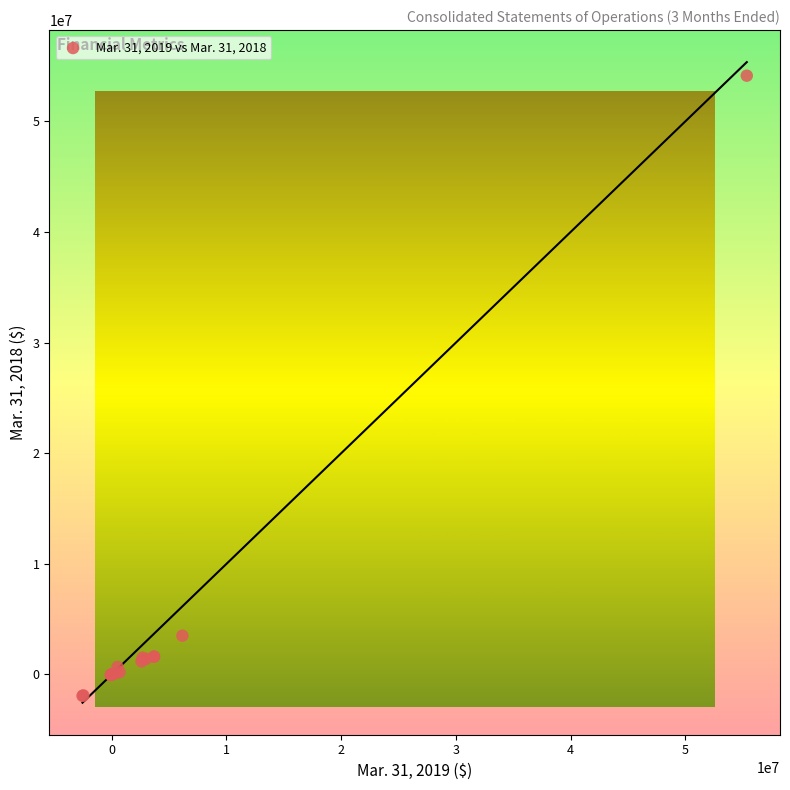

What Y value in the scatter plot is closest to 26095716?

3503325.0